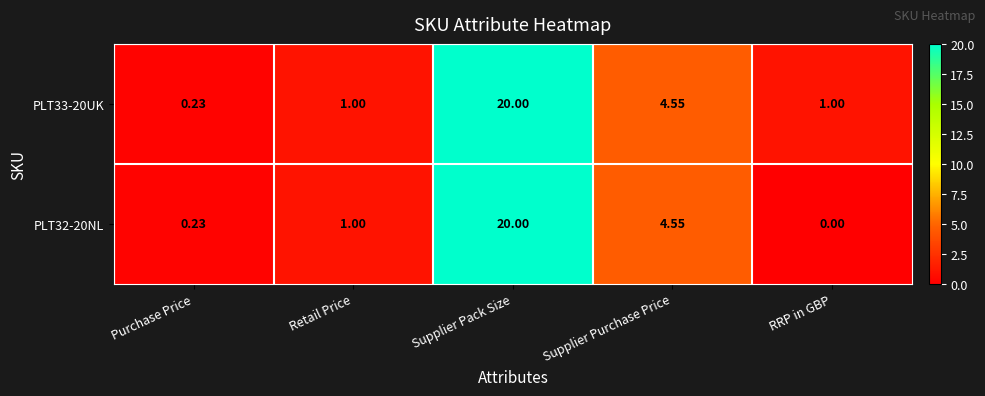

List the labels in order of PLT32-20NL value, largest first.

Supplier Pack Size, Supplier Purchase Price, Retail Price, Purchase Price, RRP in GBP